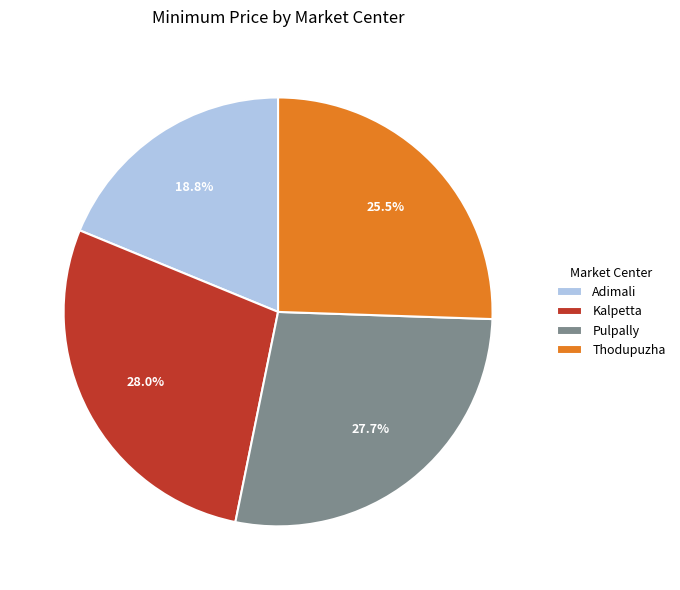

To the nearest percent, what is the difference between the Pulpally and Adimali slice percentages?

9%